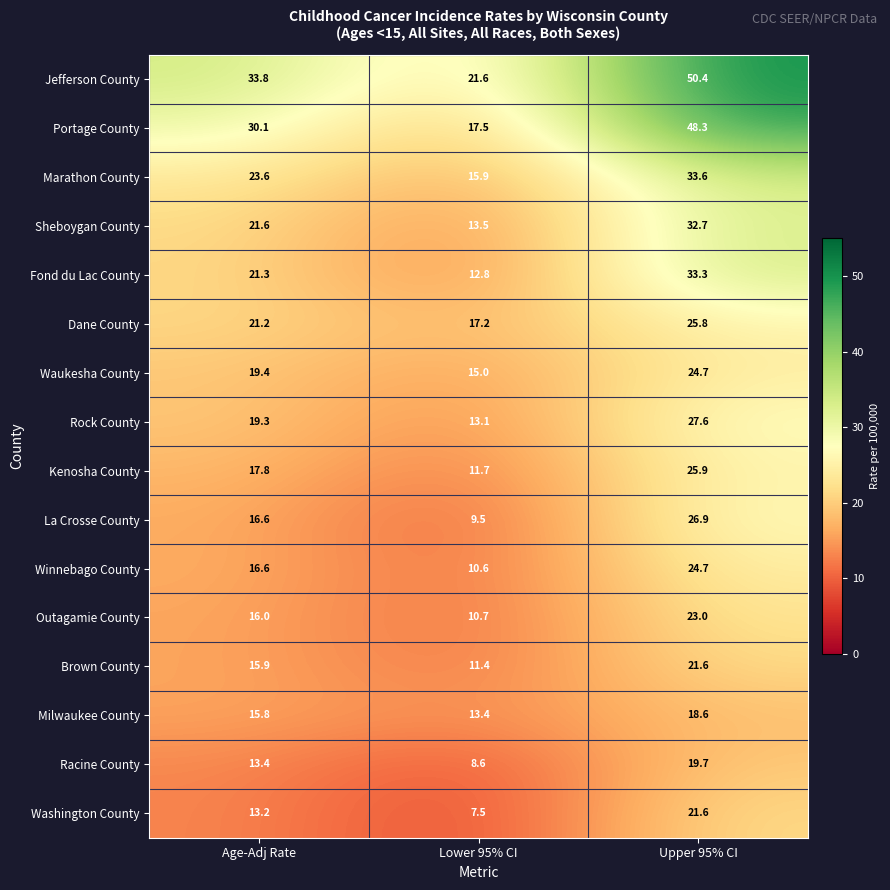

Which series has the largest total across all categories?

Jefferson County